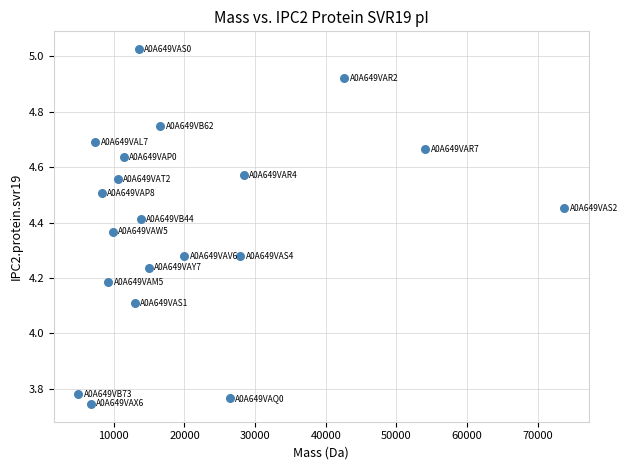

What is the range of X values (max minus min)?

68809.5